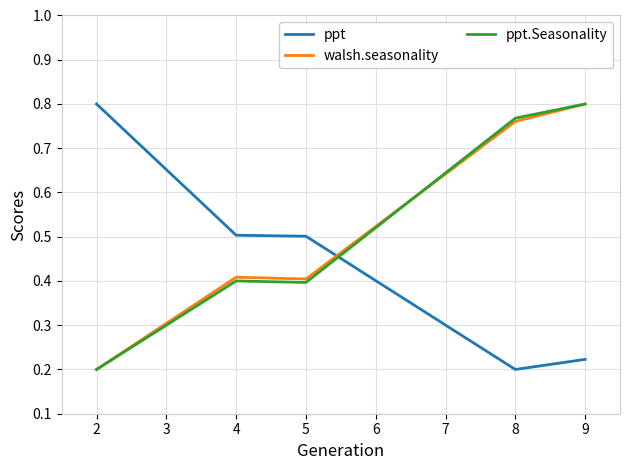

How many intersections are there between ppt.Seasonality and ppt?

1